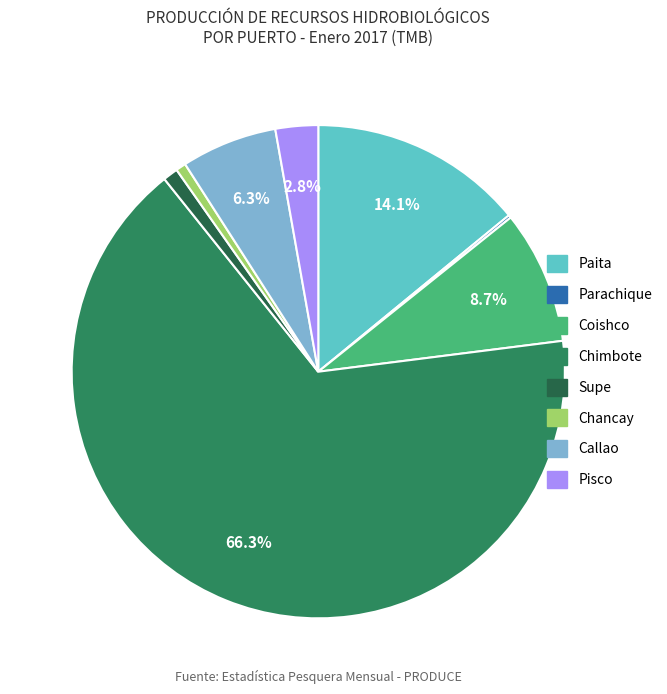

Does Chimbote account for over 50% of the chart?

Yes